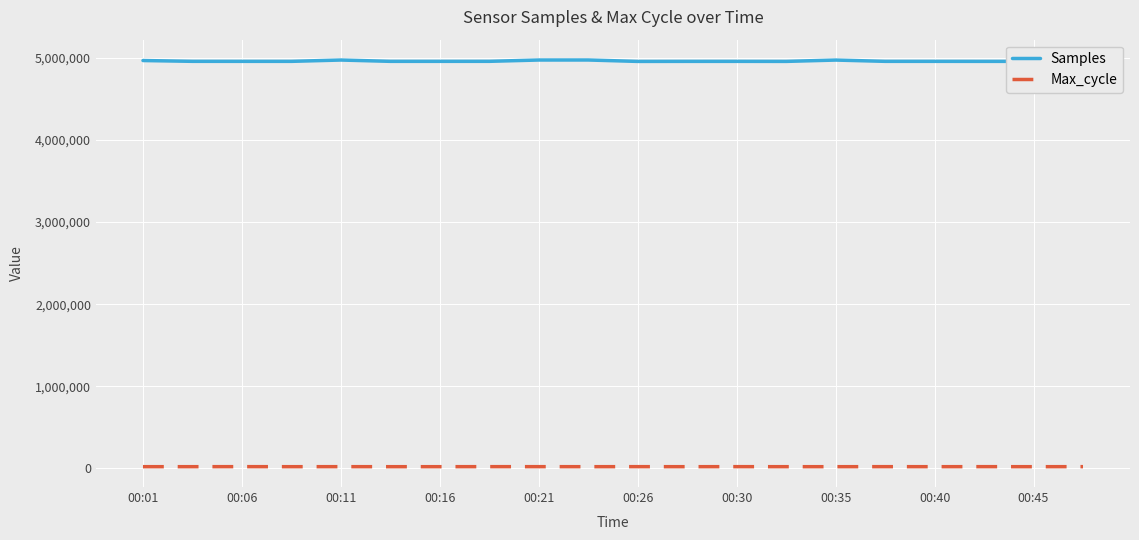

True or false: Samples and Max_cycle intersect in this chart.

False